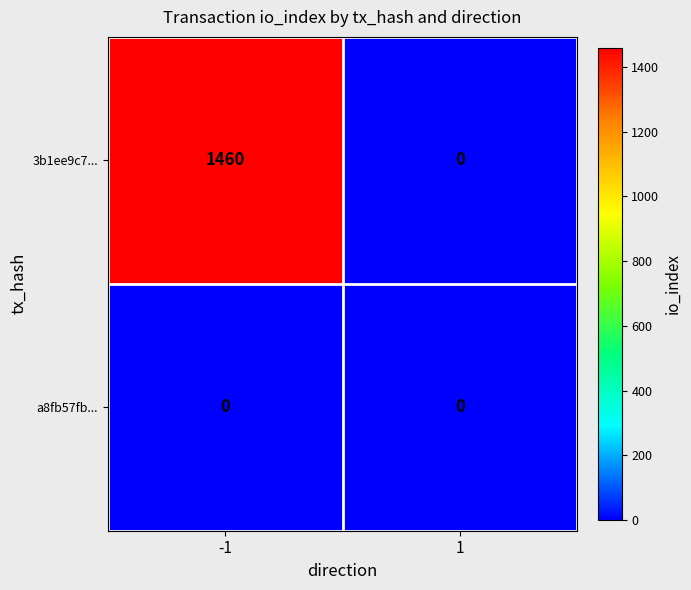

Which series has the widest spread of values?

3b1ee9c7...